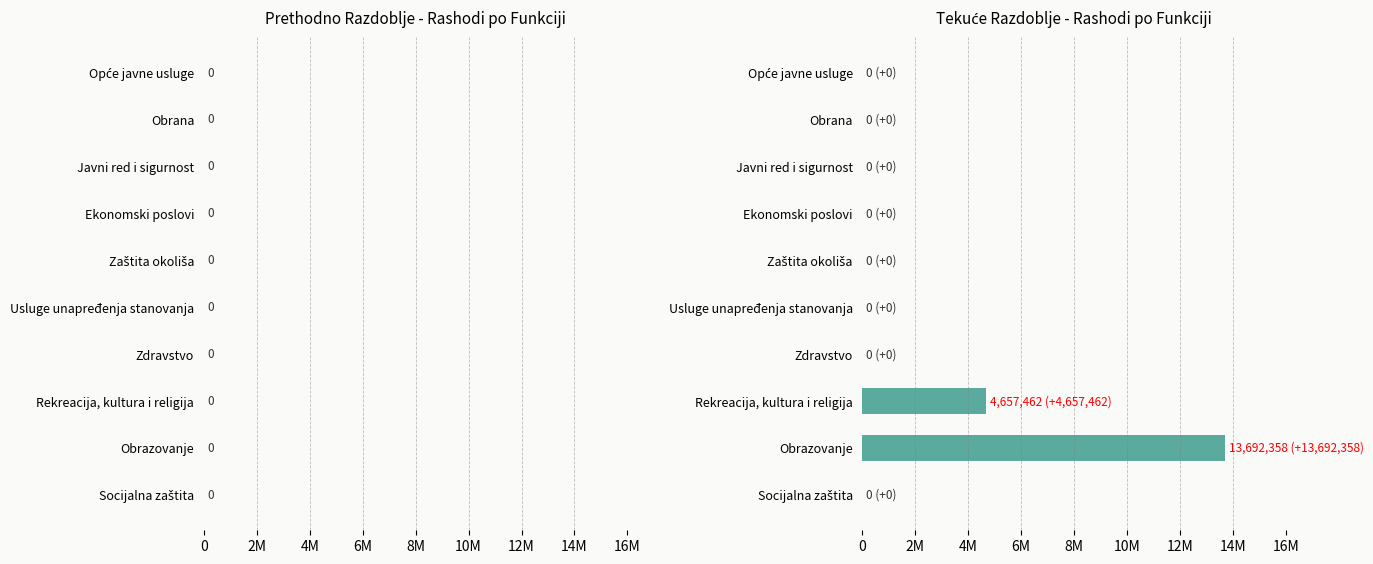

How many values in the Tekuće razdoblje series exceed 0?

2